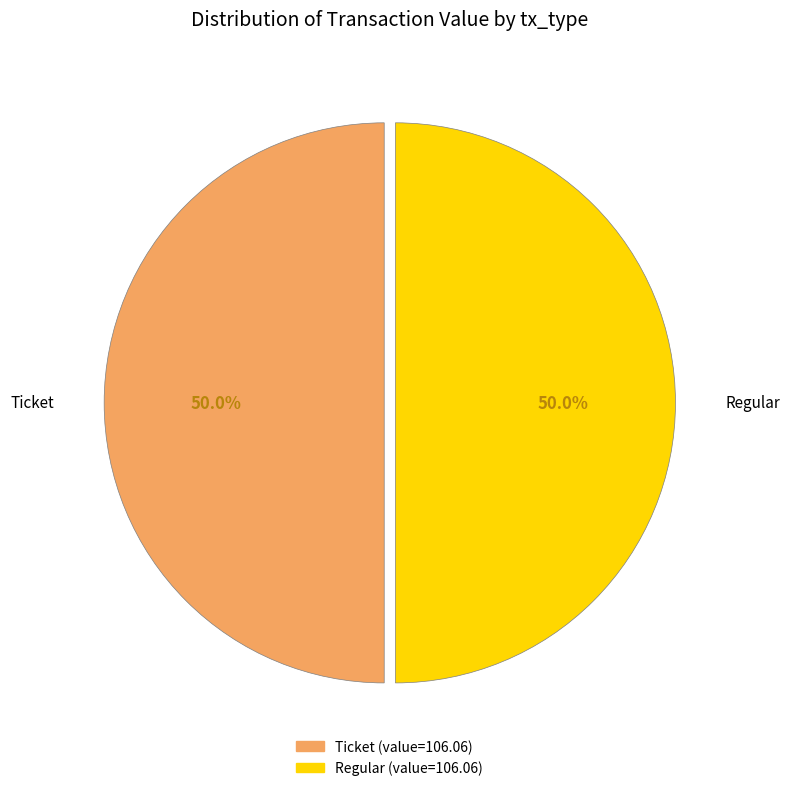

Count the number of slices in the pie.

2